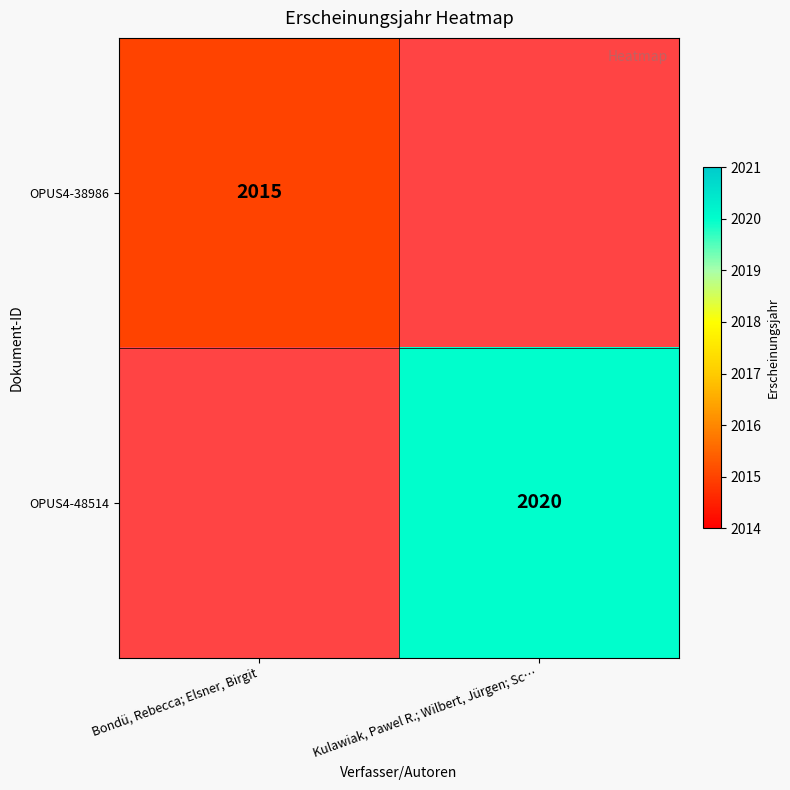

At how many categories does at least one series exceed 1598?

2